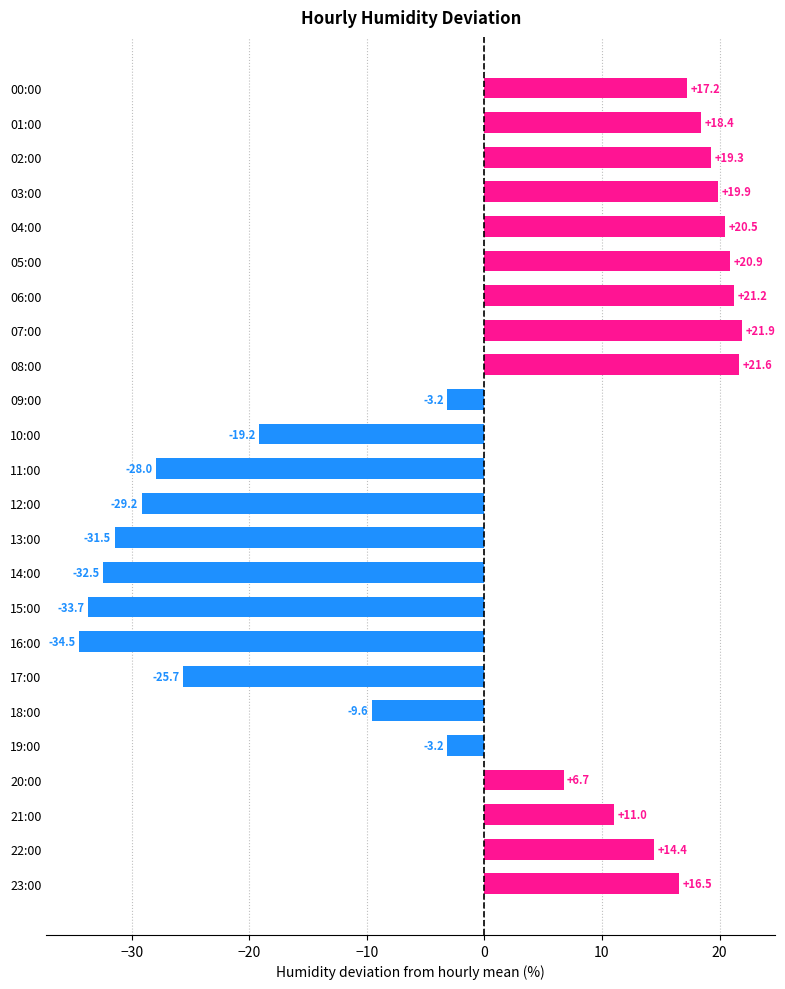

The chart shows a value of -21.5 at 15:00. True or false?

False